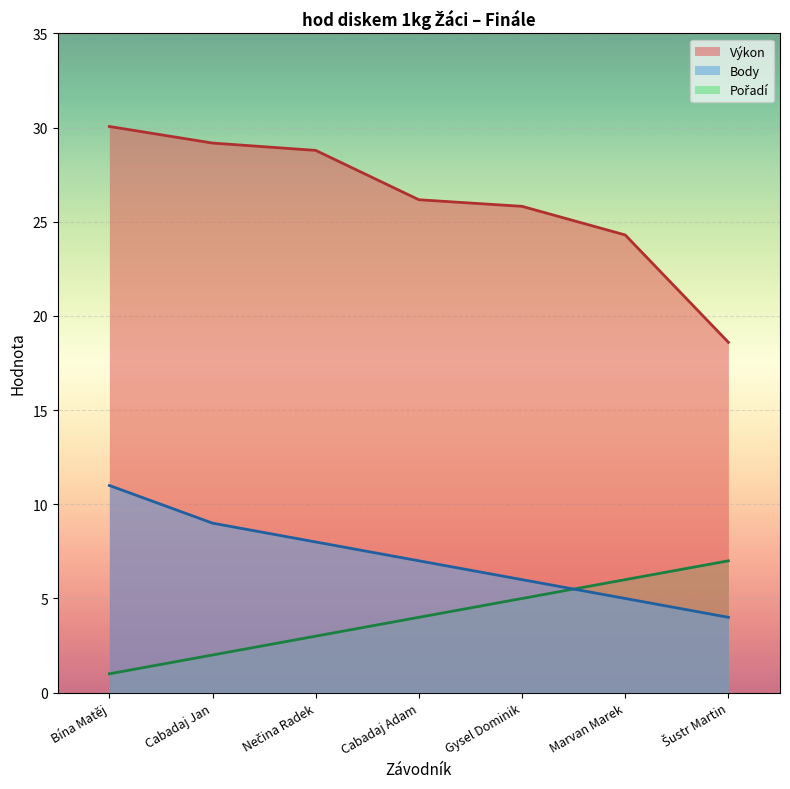

What is the highest value of the Výkon series?

30.1